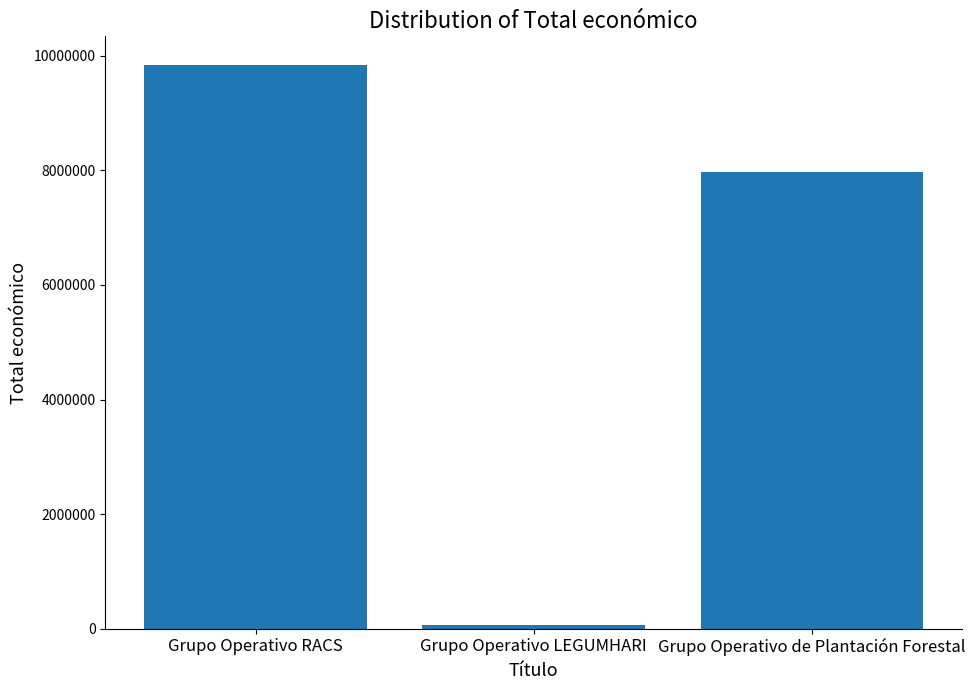

What is the minimum value shown in the chart?

57500